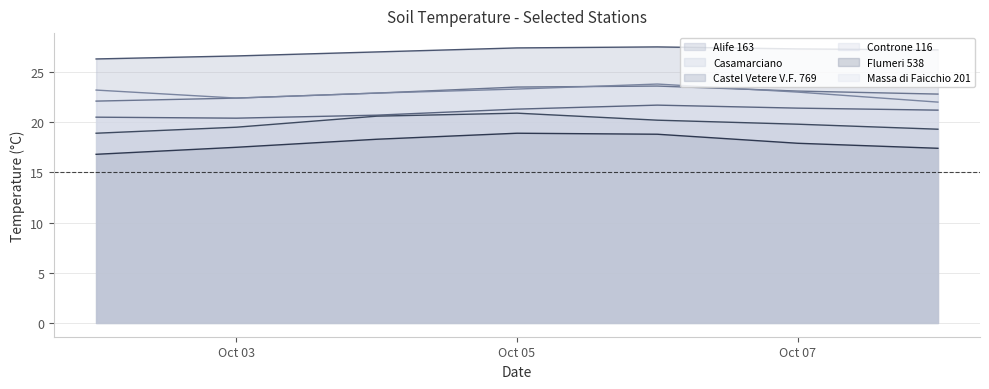

Which series changed the most between 2023-10-04 and 2023-10-08?

Castel Vetere V.F. 769